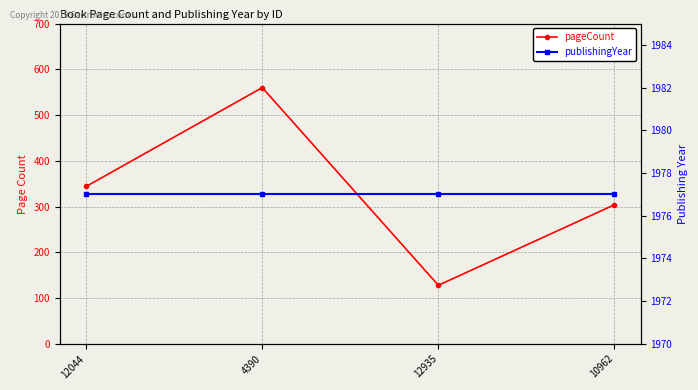

True or false: pageCount has a value of 54 at 12935.

False